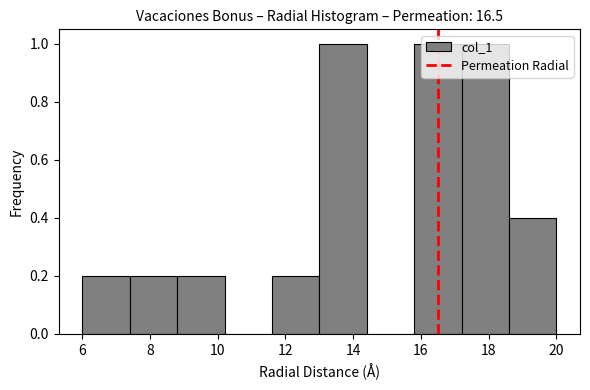

Reading left to right, list every bar in this chart as the range it spans on the x-axis followed by its height. The values are not printed on the chart, so give them approximately, as read against the axis.

6.0 to 7.4: 0.2
7.4 to 8.8: 0.2
8.8 to 10.2: 0.2
10.2 to 11.6: 0
11.6 to 13.0: 0.2
13.0 to 14.4: 1.0
14.4 to 15.8: 0
15.8 to 17.2: 1.0
17.2 to 18.6: 1.0
18.6 to 20.0: 0.4